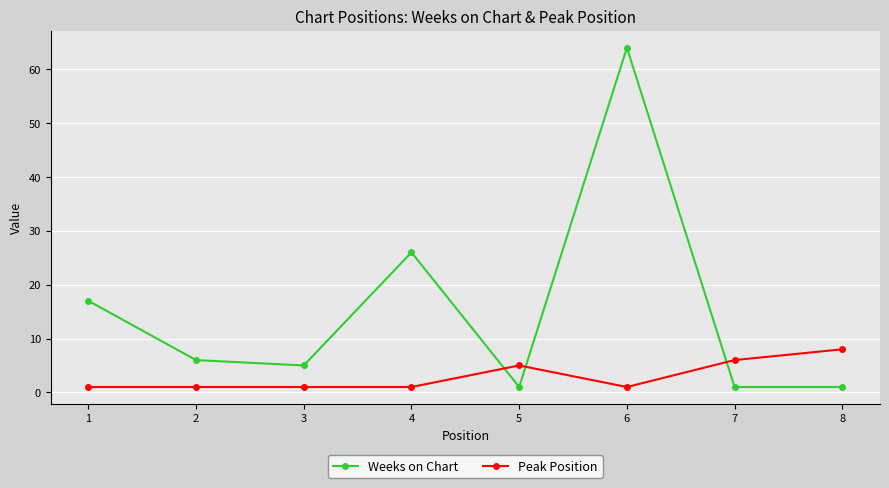

How many lines are shown in the chart?

2